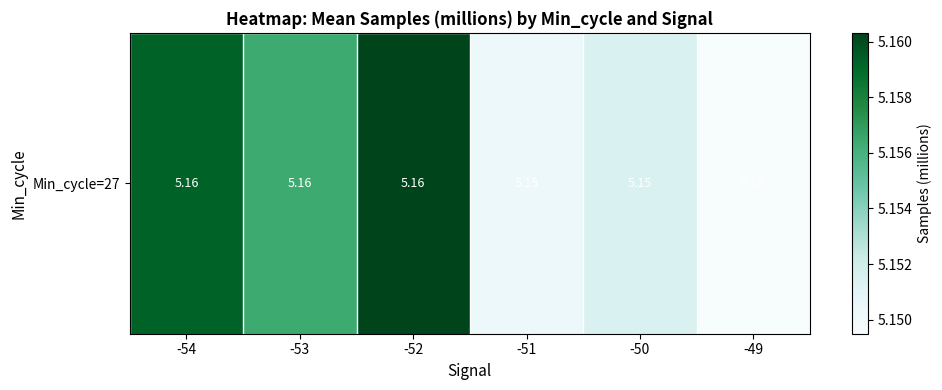

What is the approximate value at -53?

5.2